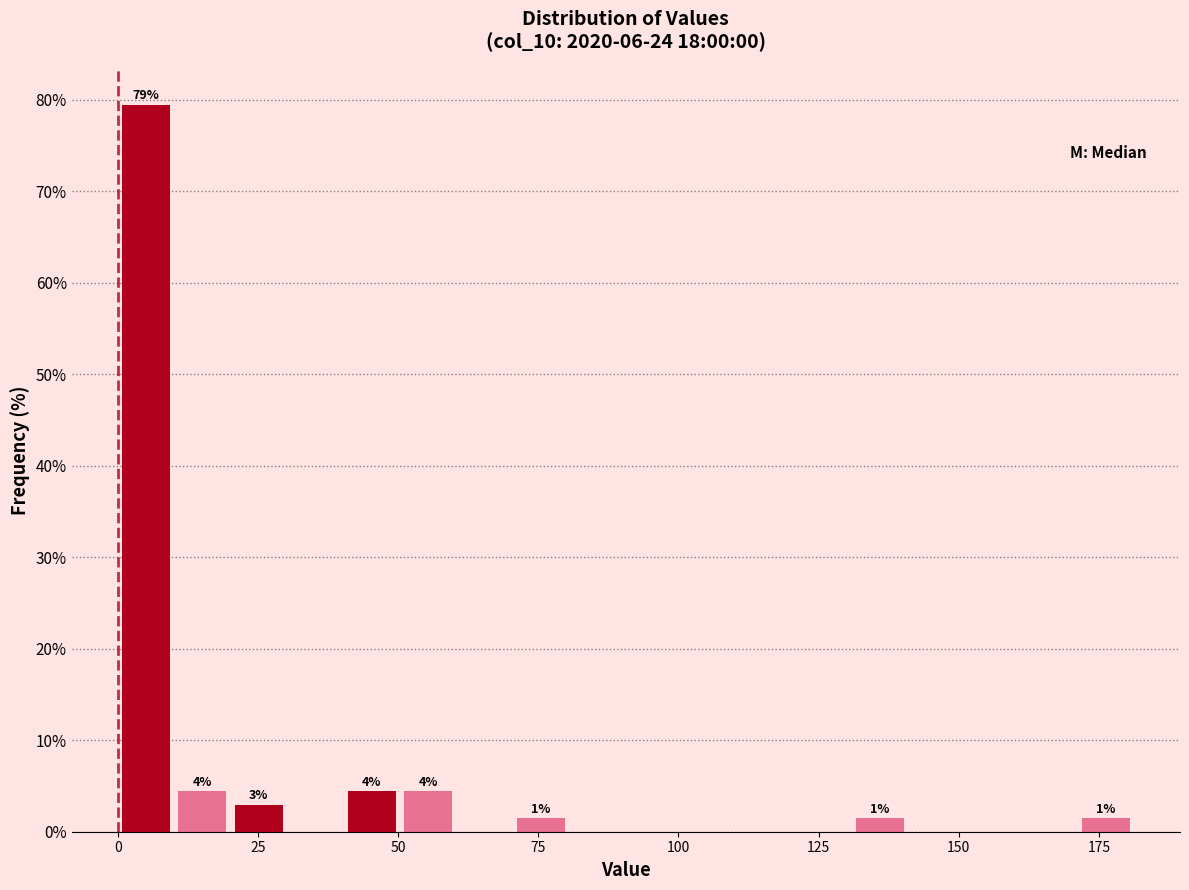

Around what value on the x-axis is the tallest bar? Give the approximate position of its centre, as read against the axis.

5